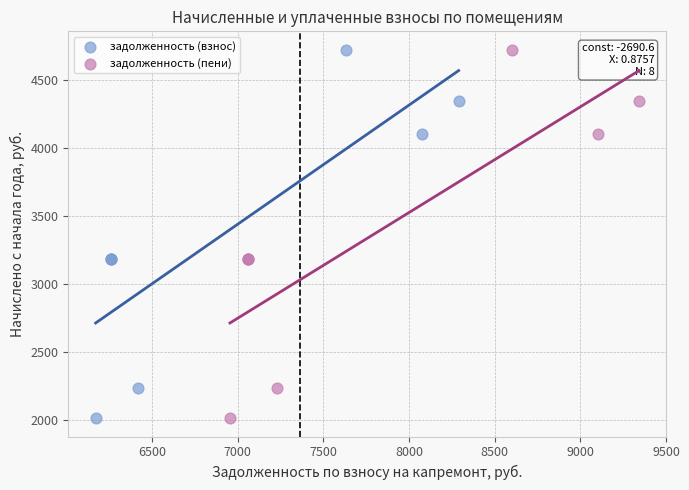

What are all the series names shown in the legend?

задолженность (взнос), задолженность (пени)